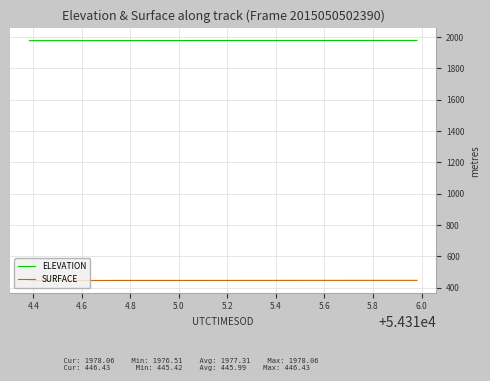

What is the maximum value shown in the chart?

1978.1